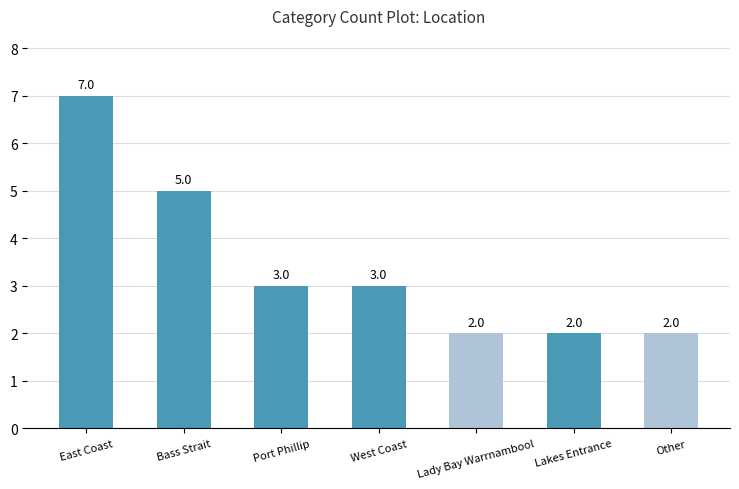

The value at Lakes Entrance is 2. True or false?

True